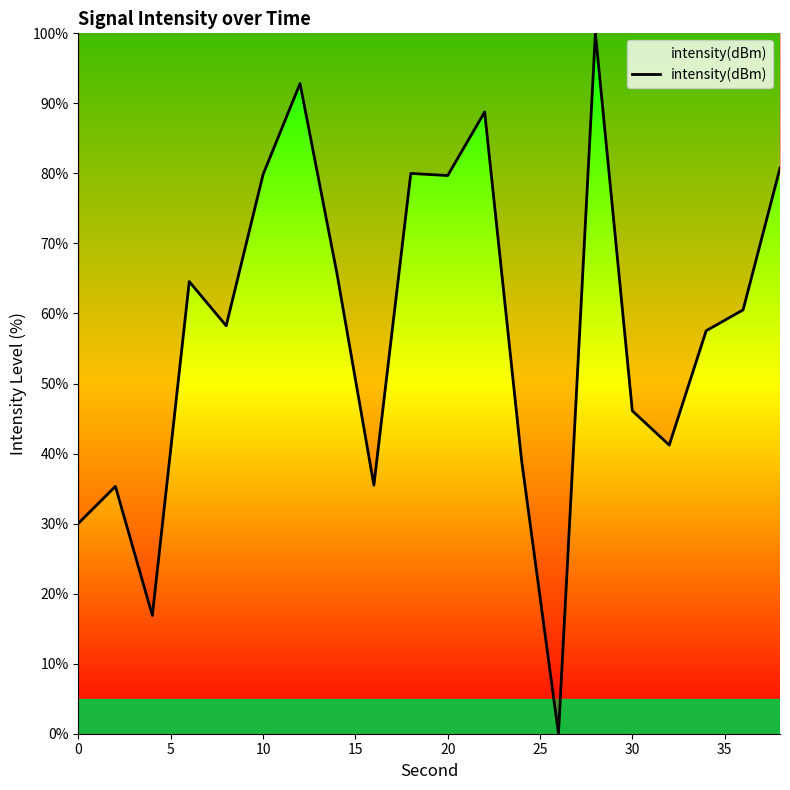

What is the maximum value shown in the chart?

100.0